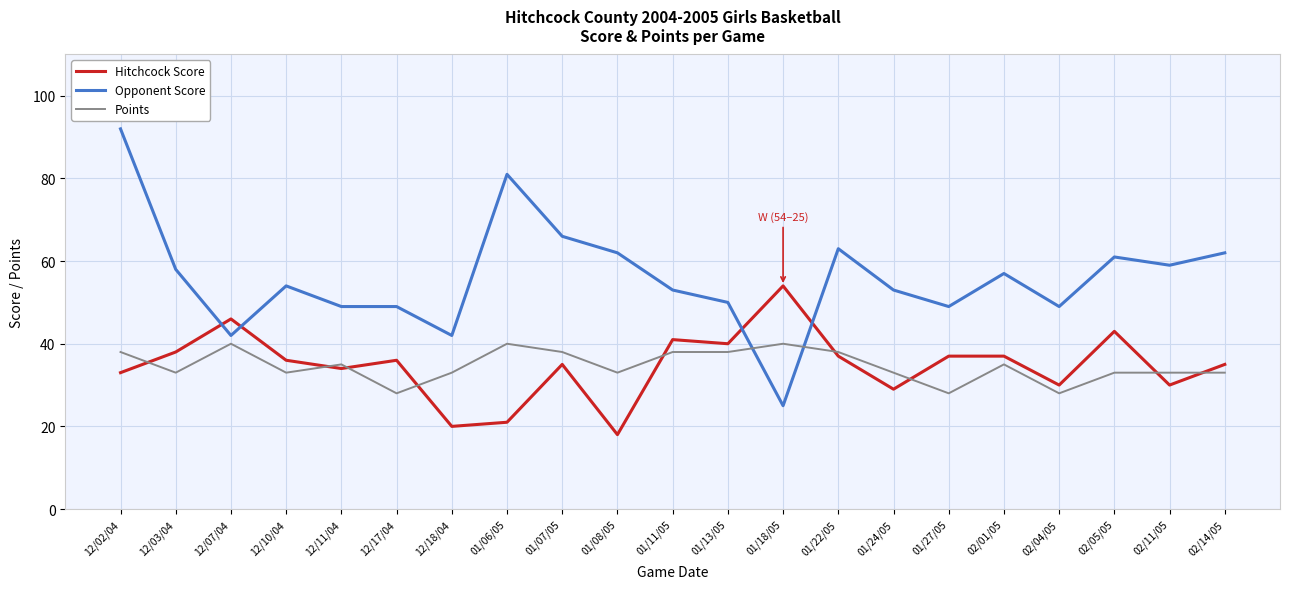

Reading right to left, what are all the values shown in this chart?

Hitchcock Score: 02/14/05=35	02/11/05=30	02/05/05=43	02/04/05=30	02/01/05=37	01/27/05=37	01/24/05=29	01/22/05=37	01/18/05=54	01/13/05=40	01/11/05=41	01/08/05=18	01/07/05=35	01/06/05=21	12/18/04=20	12/17/04=36	12/11/04=34	12/10/04=36	12/07/04=46	12/03/04=38	12/02/04=33
Opponent Score: 02/14/05=62	02/11/05=59	02/05/05=61	02/04/05=49	02/01/05=57	01/27/05=49	01/24/05=53	01/22/05=63	01/18/05=25	01/13/05=50	01/11/05=53	01/08/05=62	01/07/05=66	01/06/05=81	12/18/04=42	12/17/04=49	12/11/04=49	12/10/04=54	12/07/04=42	12/03/04=58	12/02/04=92
Points: 02/14/05=33	02/11/05=33	02/05/05=33	02/04/05=28	02/01/05=35	01/27/05=28	01/24/05=33	01/22/05=38	01/18/05=40	01/13/05=38	01/11/05=38	01/08/05=33	01/07/05=38	01/06/05=40	12/18/04=33	12/17/04=28	12/11/04=35	12/10/04=33	12/07/04=40	12/03/04=33	12/02/04=38